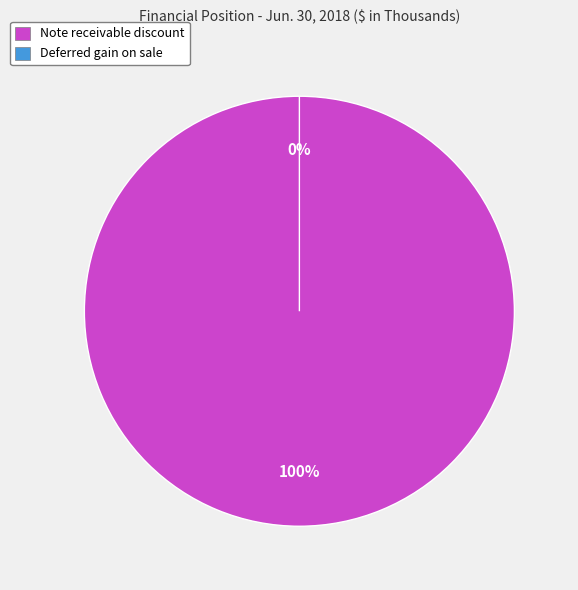

To the nearest percent, what is the combined percentage of Note receivable discount and Deferred gain on sale?

100%